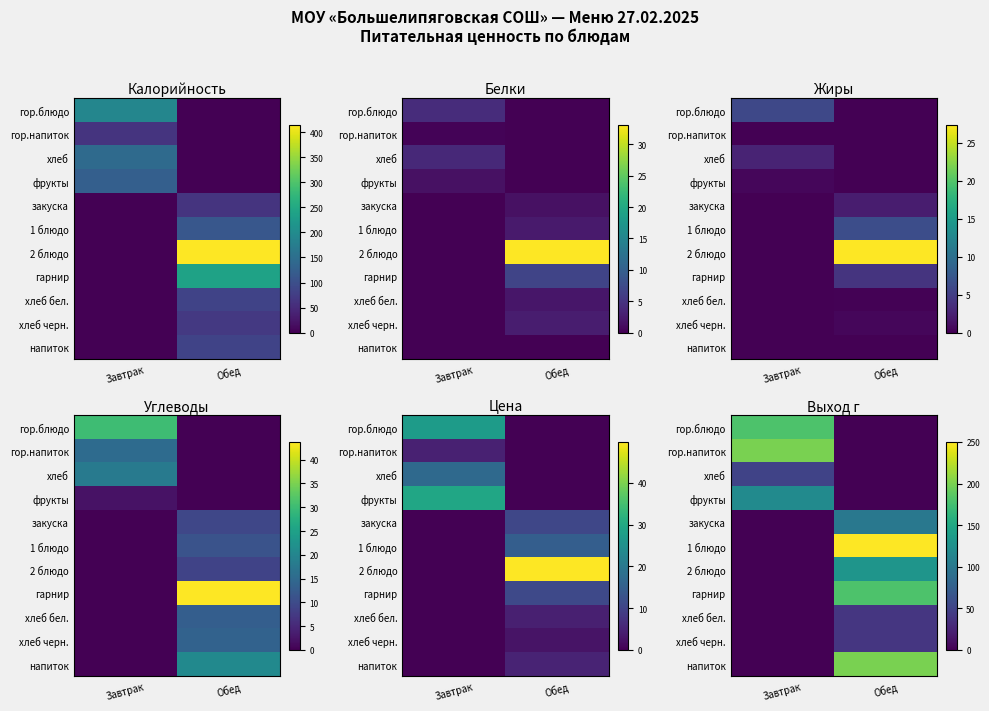

What value does the фрукты series have at Завтрак, to the nearest 10?

120